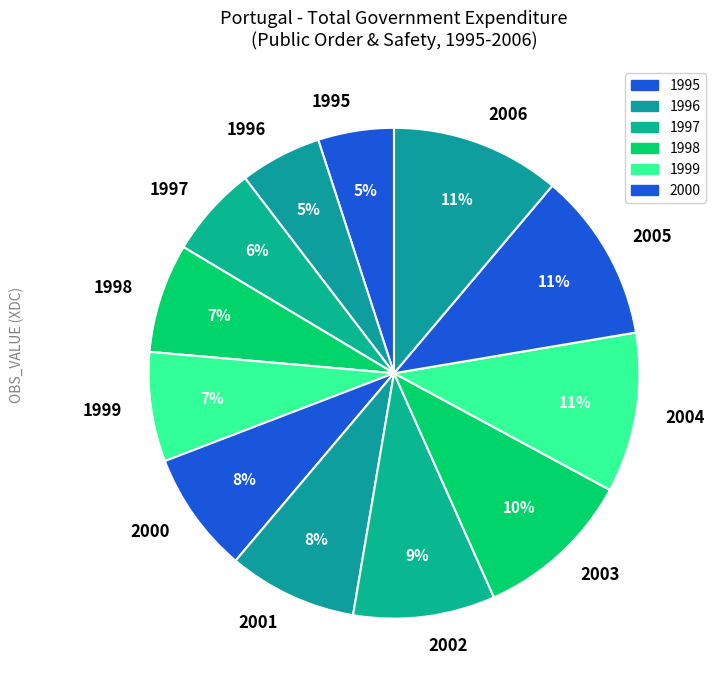

To the nearest percent, what is the difference between the largest and smallest slice percentages?

6%